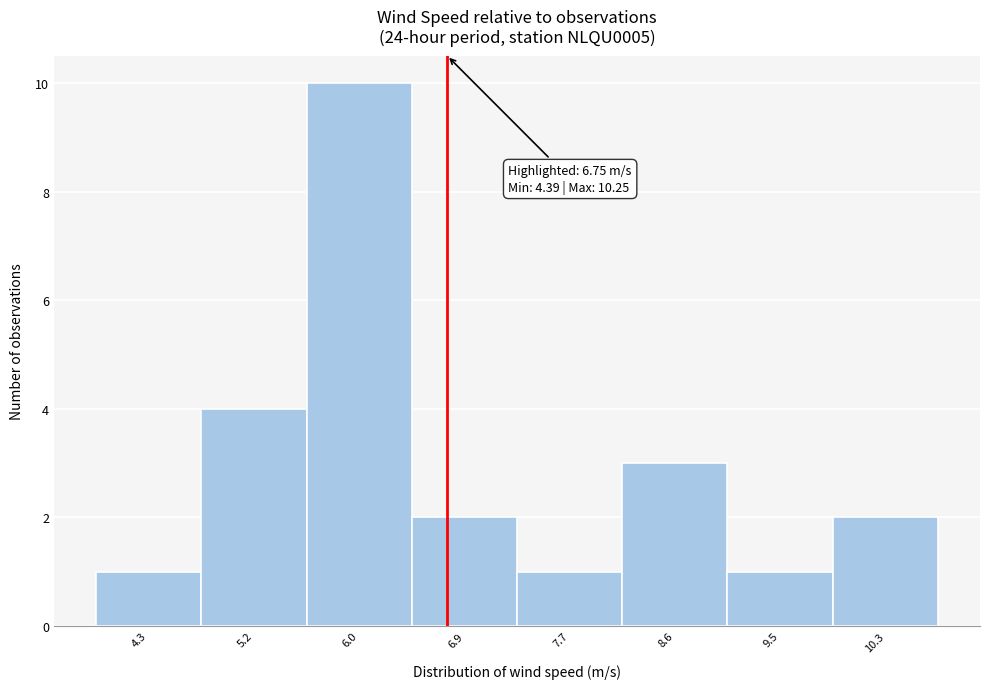

Over which range of the x-axis is the bar tallest?

5.6 to 6.5